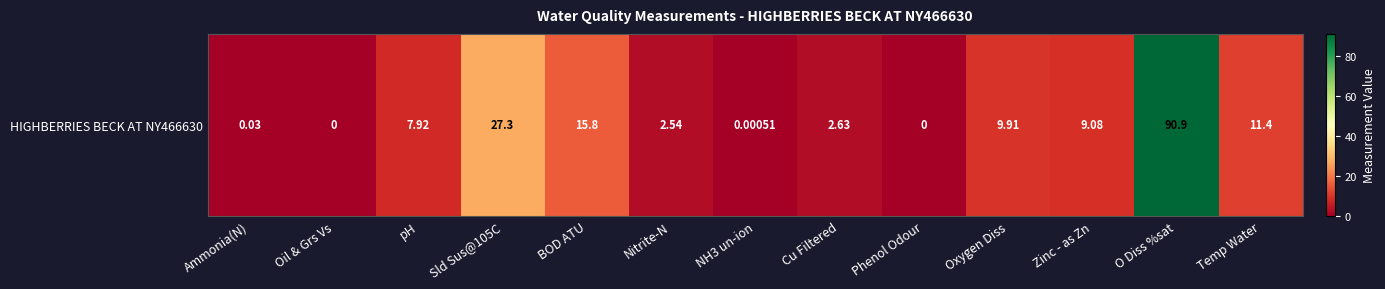

Reading left to right, extract all data points from this chart.

0.0	0.0	7.9	27.3	15.8	2.5	0.0	2.6	0.0	9.9	9.1	90.9	11.4